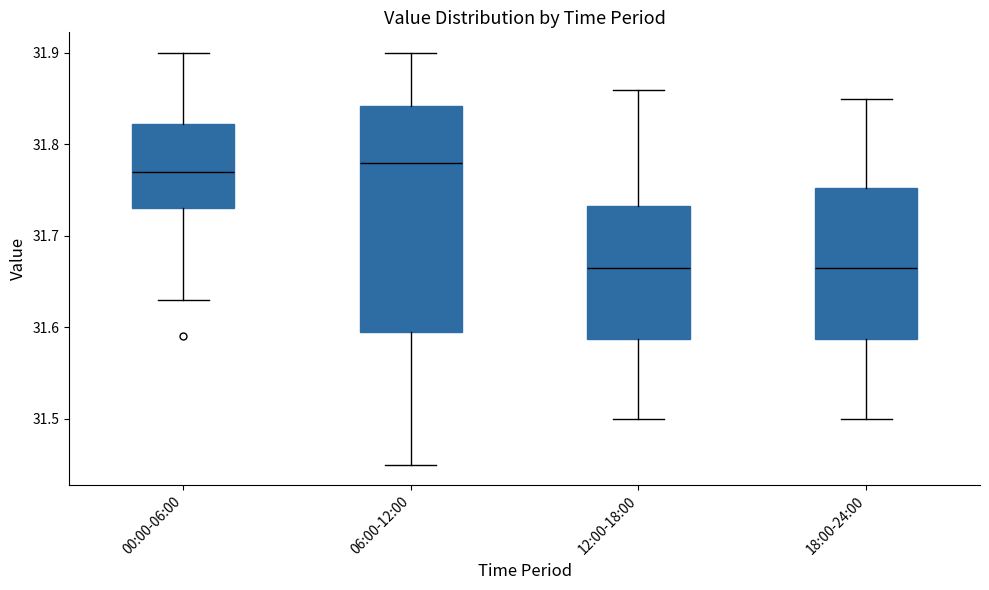

Where does the lower whisker of the box for 12:00-18:00 end on the y-axis? The values are not printed on the chart, so give them approximately, as read against the axis.

31.50